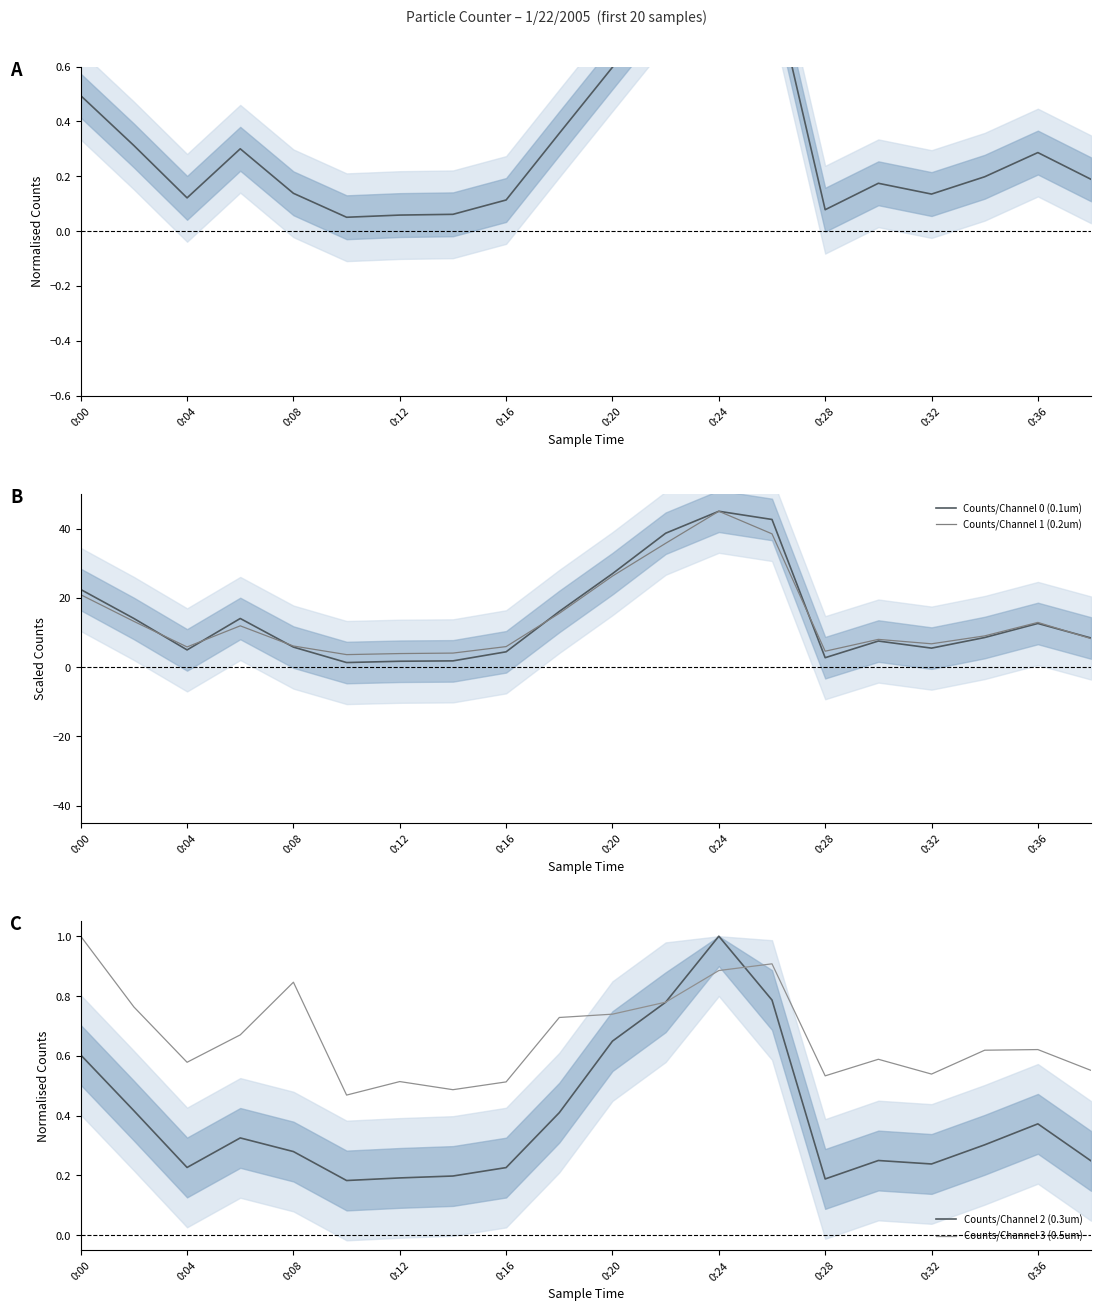

What is the minimum value for Counts/Channel 1 (0.2um)?

3.6